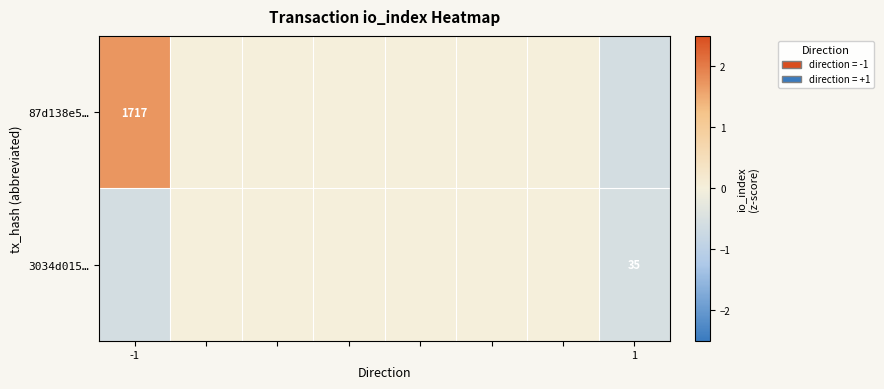

Count the 3034d015… values in the range 0 to 1.

6